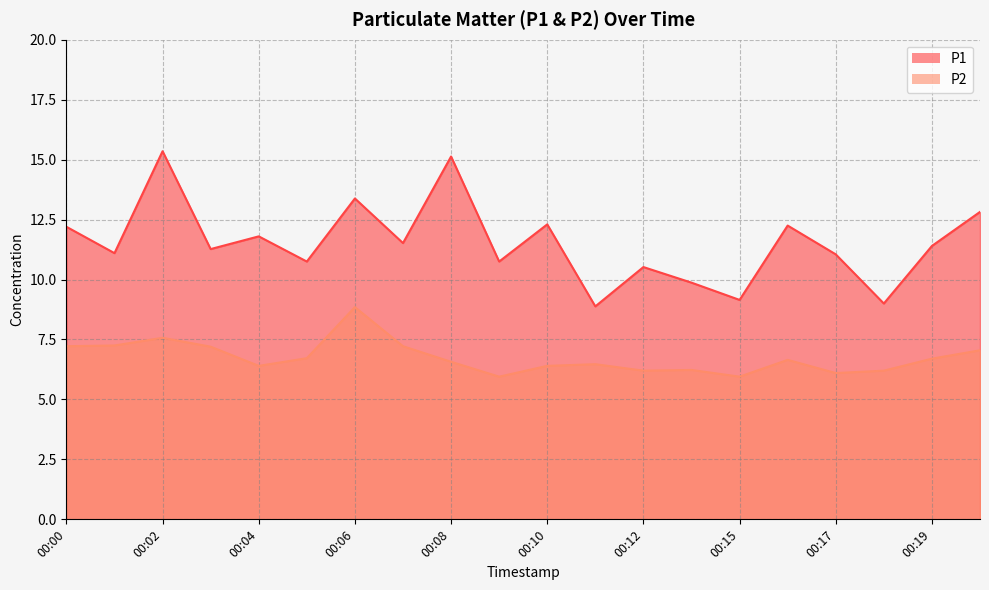

In P2, how many points are lower than both neighbors (excluding endpoints)?

5